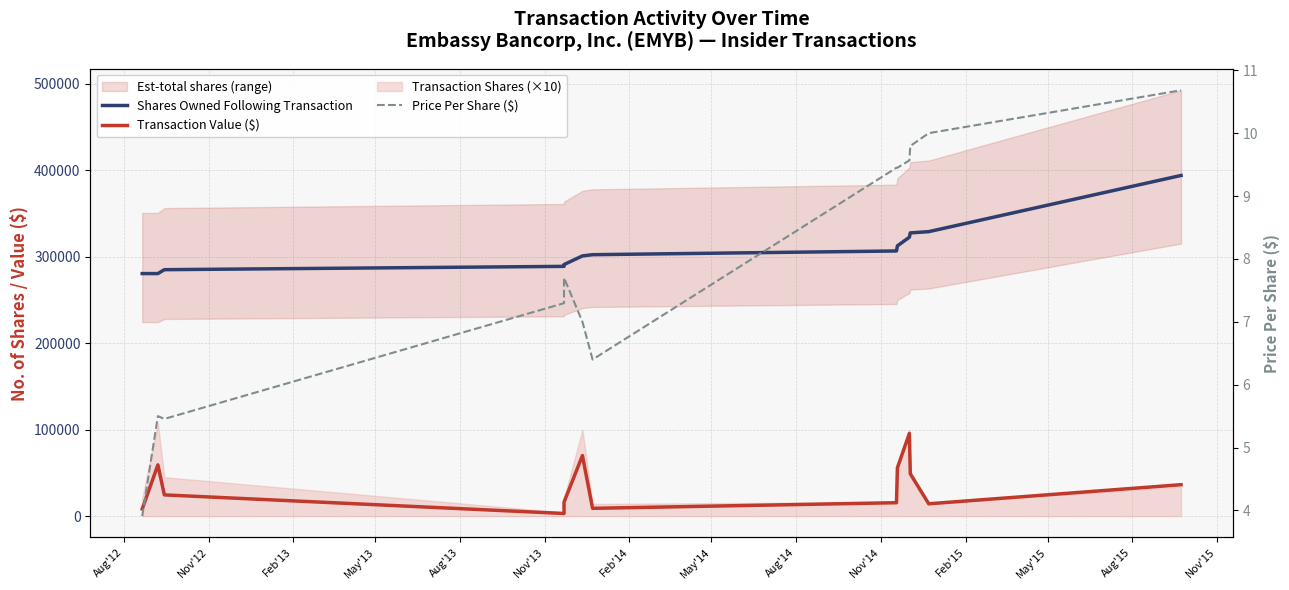

At which category is the sum across all series the highest?

Aug'15